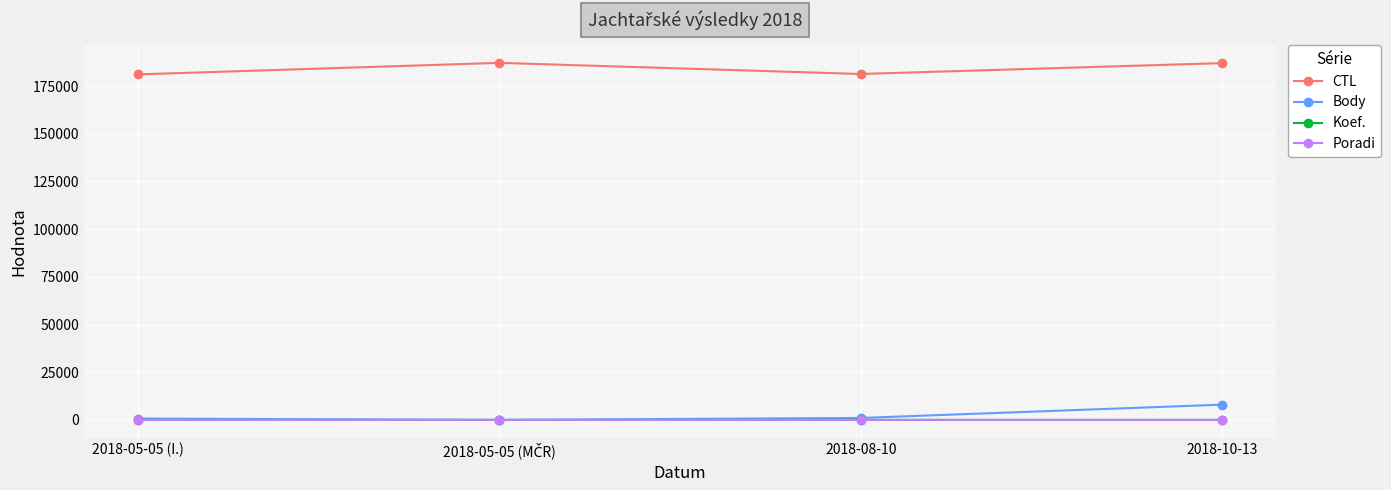

Where is CTL nearest to the value 184135?

2018-08-10